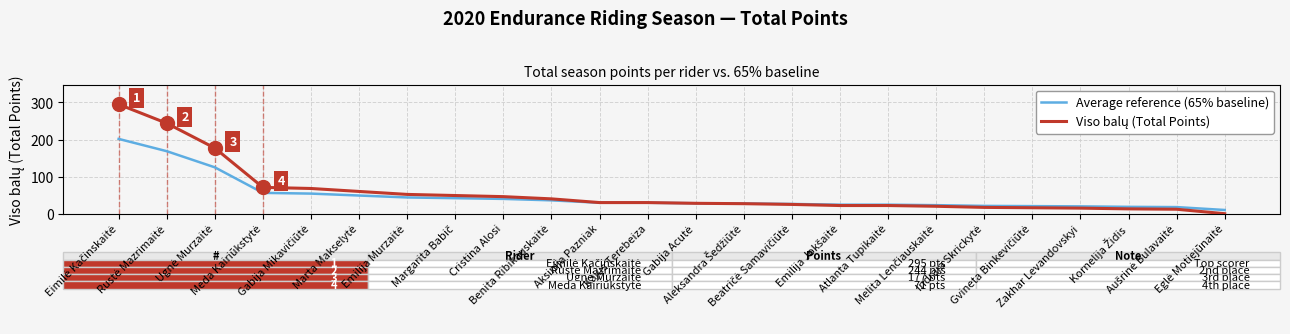

Between Ugnė Murzaitė and Gabija Mikavičiūtė, which series saw the biggest shift?

Viso balų (Total Points)